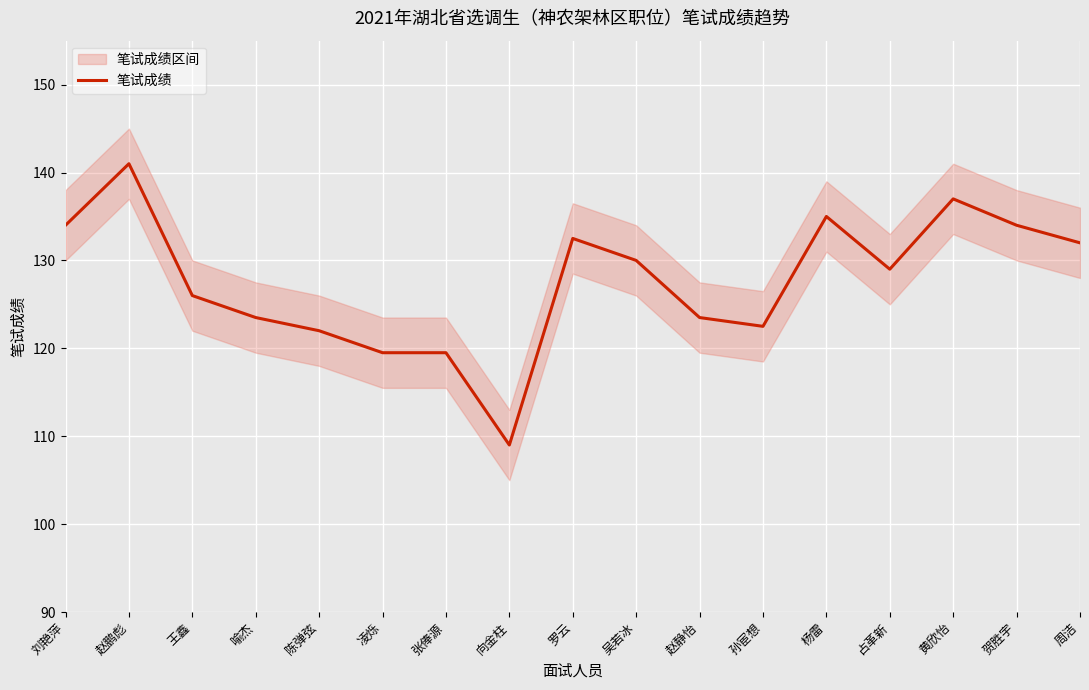

At which category does the chart reach its minimum across all series?

向金柱